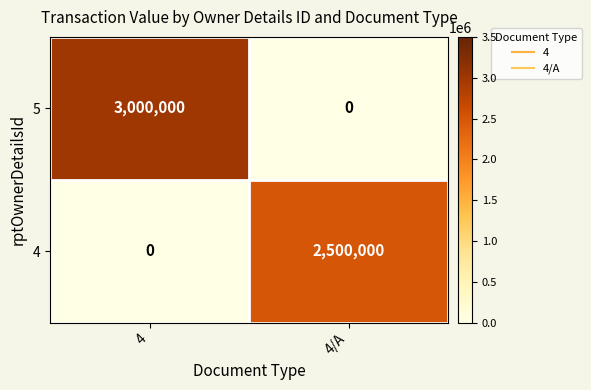

Between 4 and 4/A, which series saw the biggest shift?

5